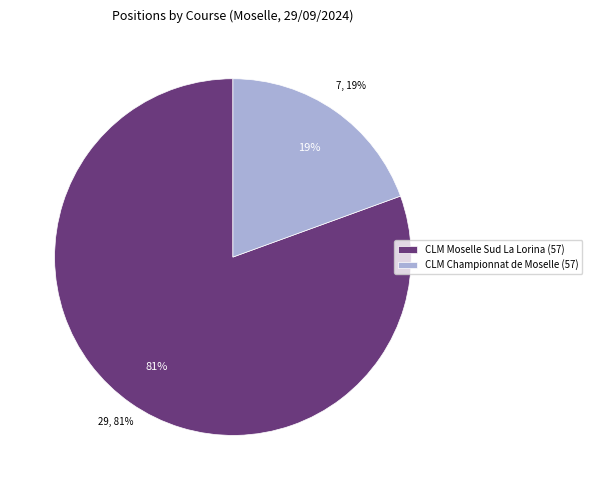

To the nearest percent, what is the difference between the CLM Moselle Sud La Lorina (57) and CLM Championnat de Moselle (57) slice percentages?

61%